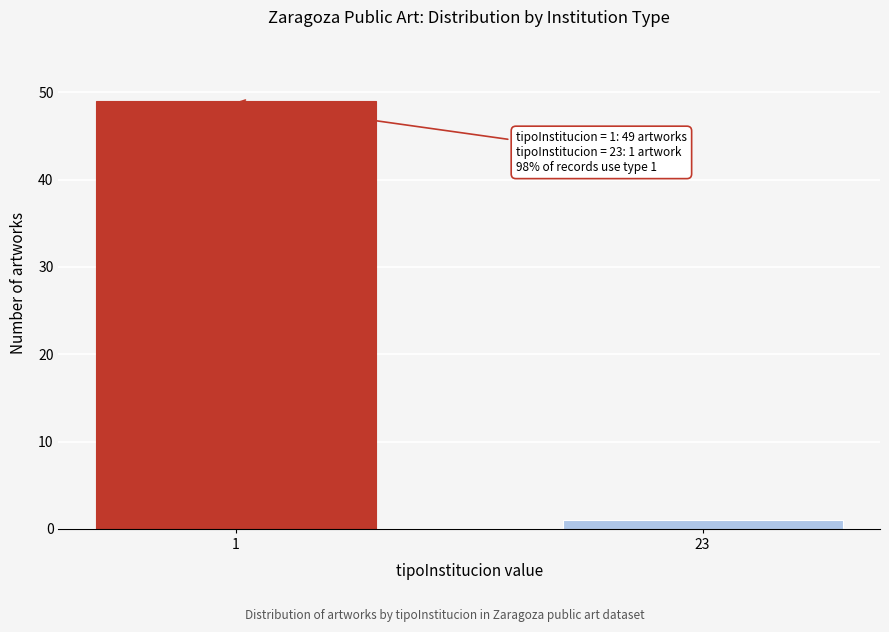

Reading left to right, list all the values displayed in this chart.

1=49	23=1